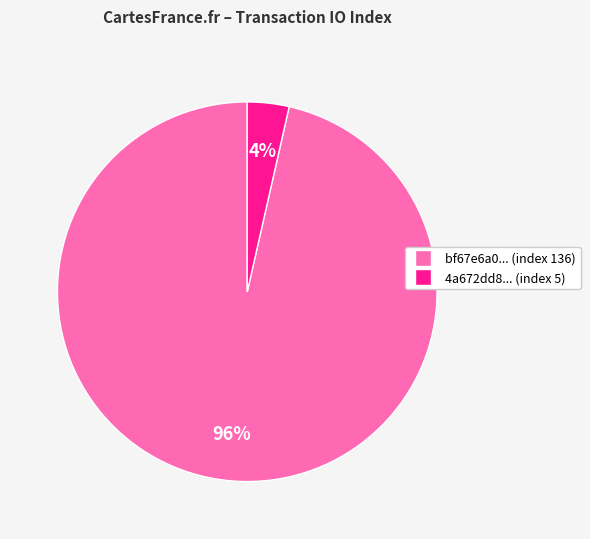

To the nearest percent, what is the average slice percentage?

50%